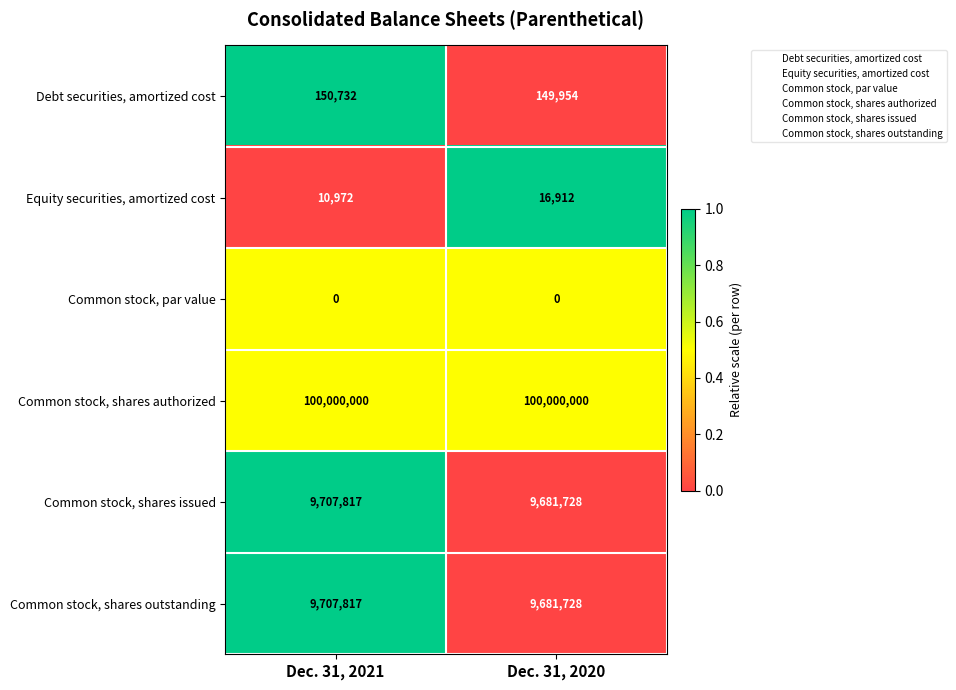

What is the total value across all series at Dec. 31, 2021?

119577338